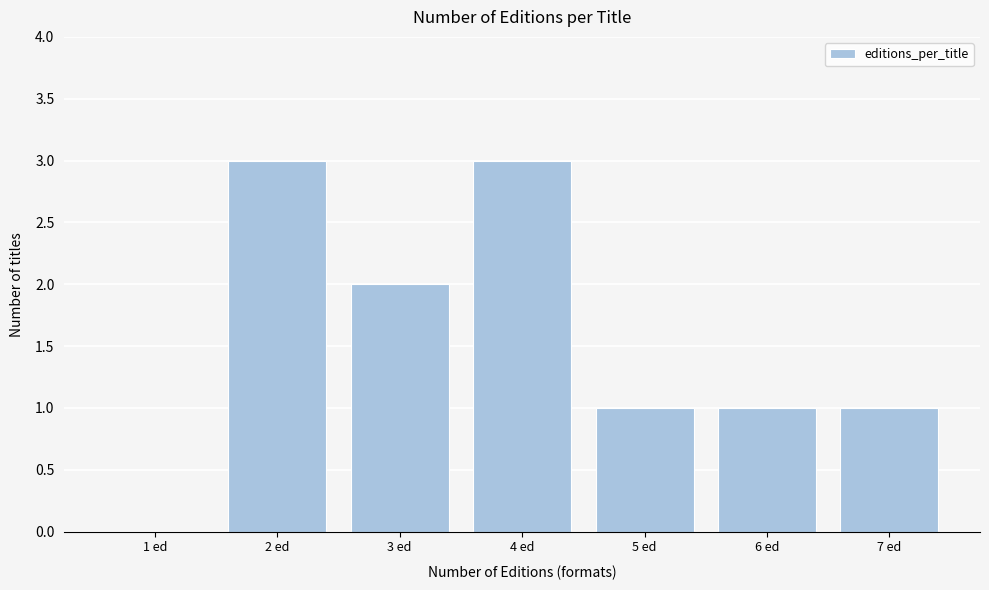

Reading right to left, extract all data points from this chart.

7 ed=1	6 ed=1	5 ed=1	4 ed=3	3 ed=2	2 ed=3	1 ed=0